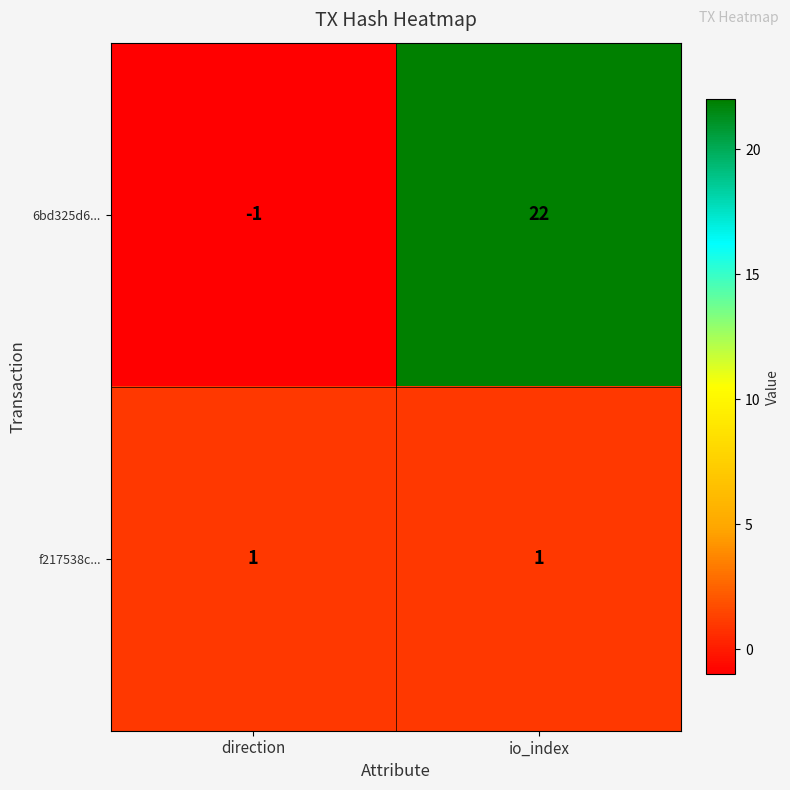

What value does the 6bd325d6... series have at io_index?

22